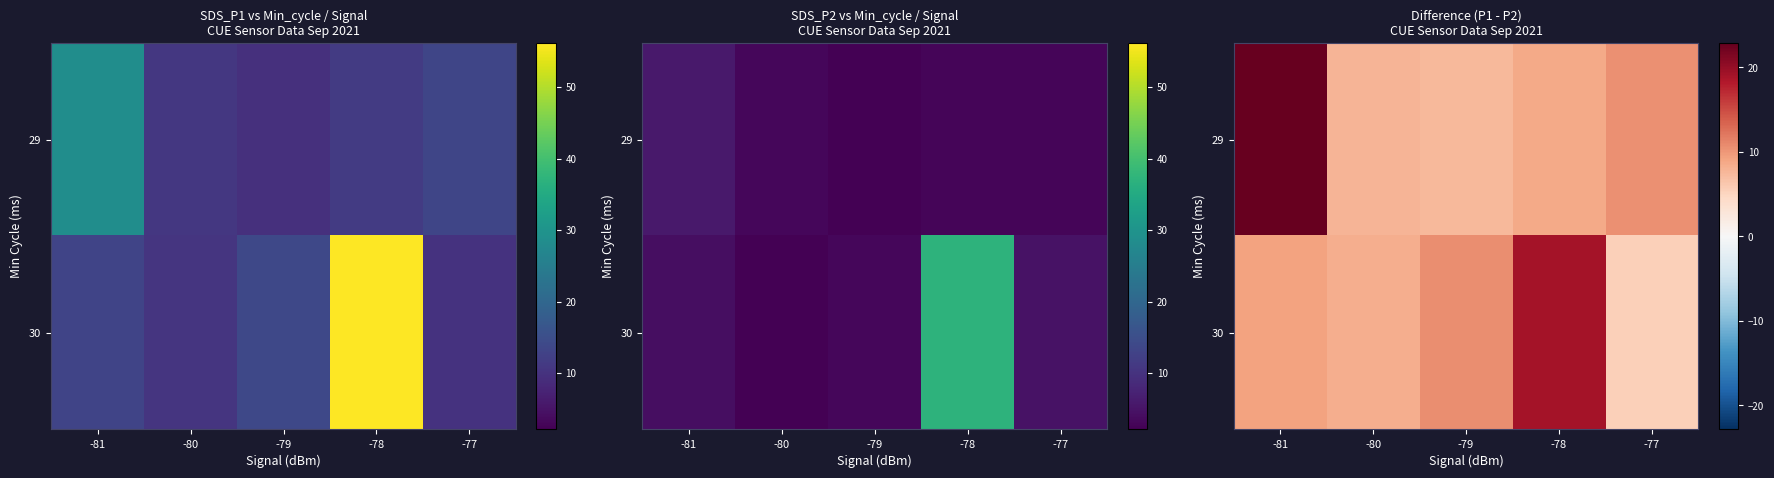

At how many categories does at least one series exceed 6?

5